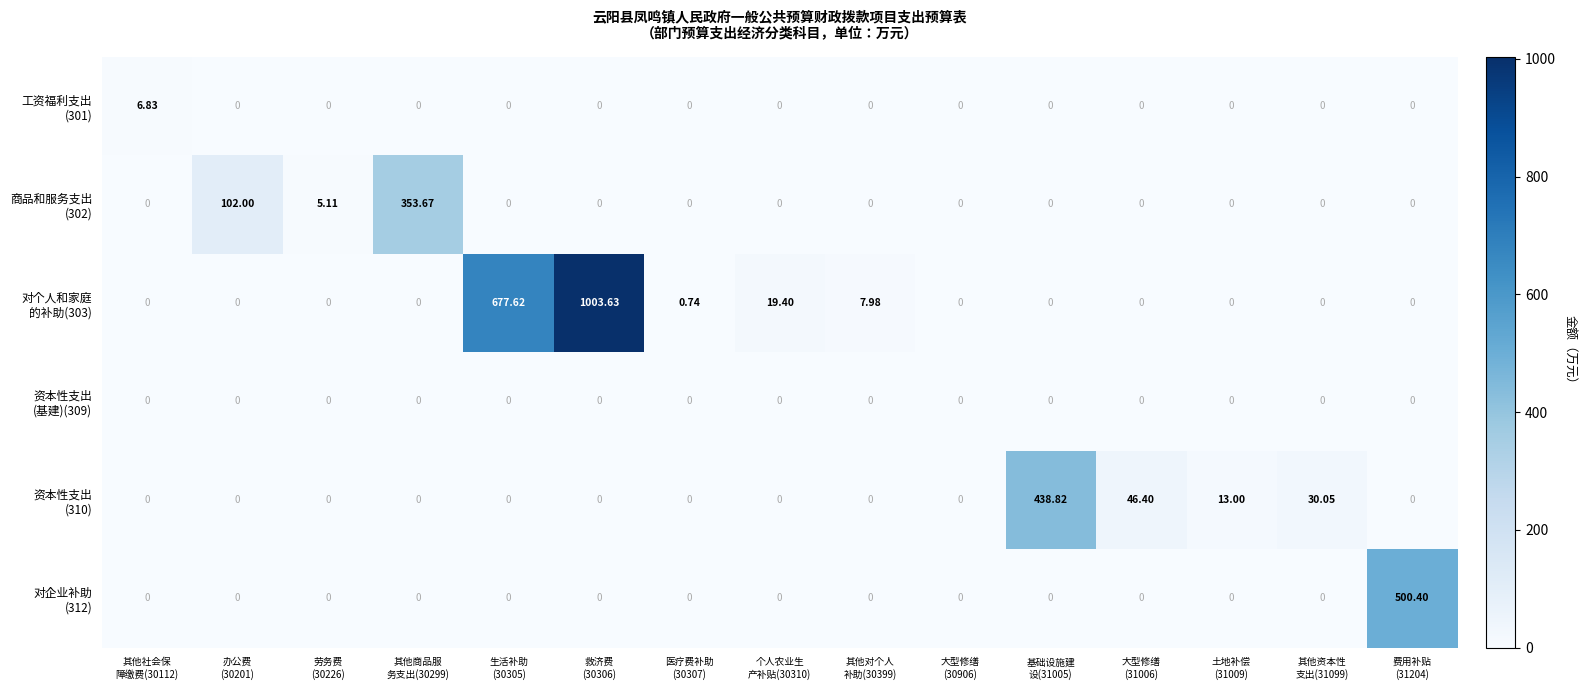

At how many categories does at least one series exceed 34?

7